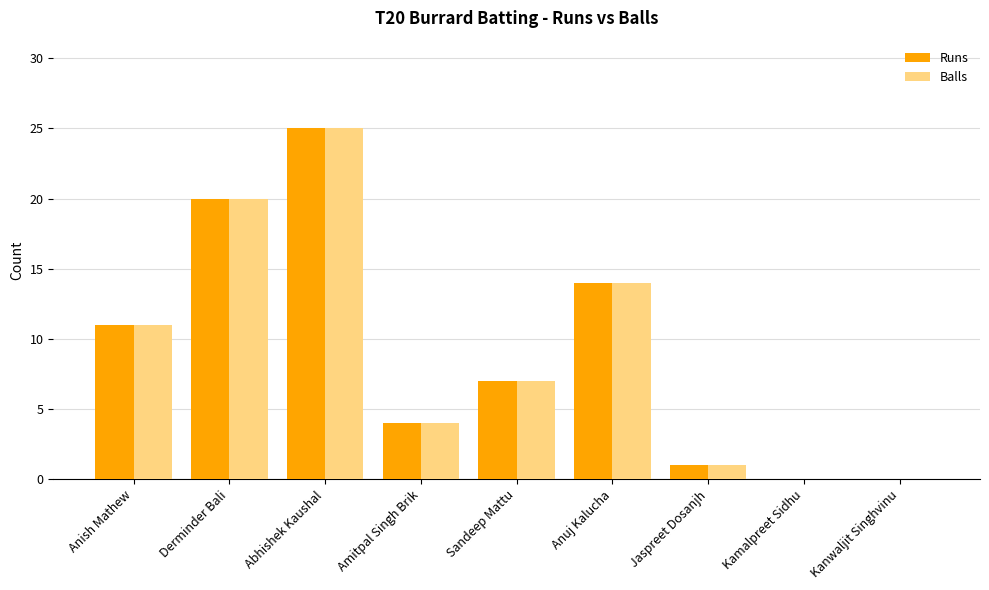

Where is Balls nearest to the value 12?

Anish Mathew